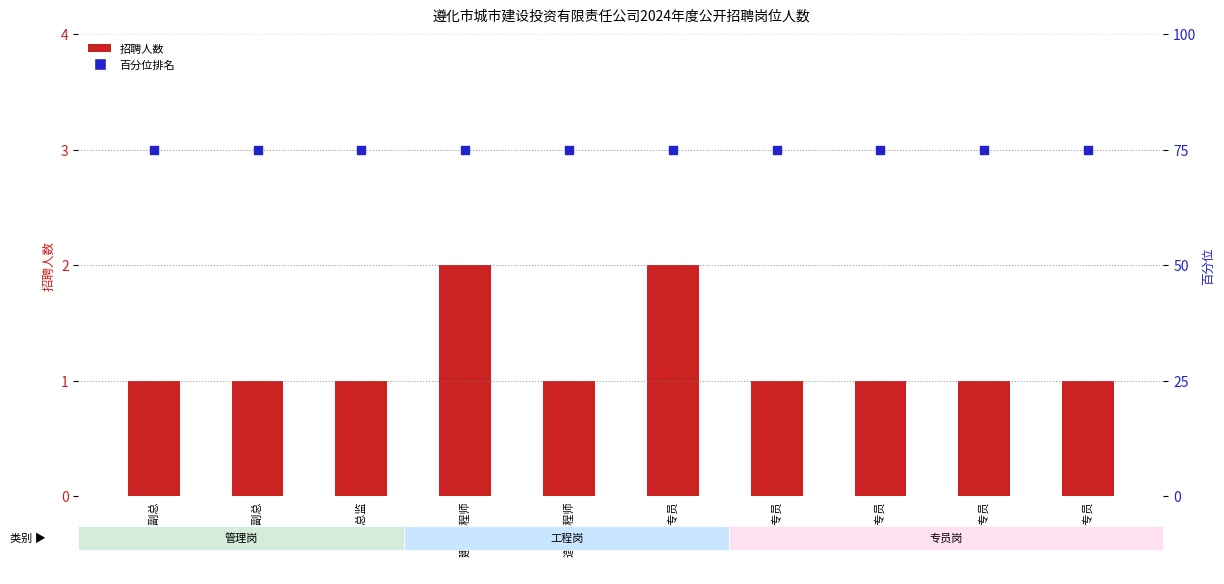

What are all the series names shown in the legend?

招聘人数, 百分位排名